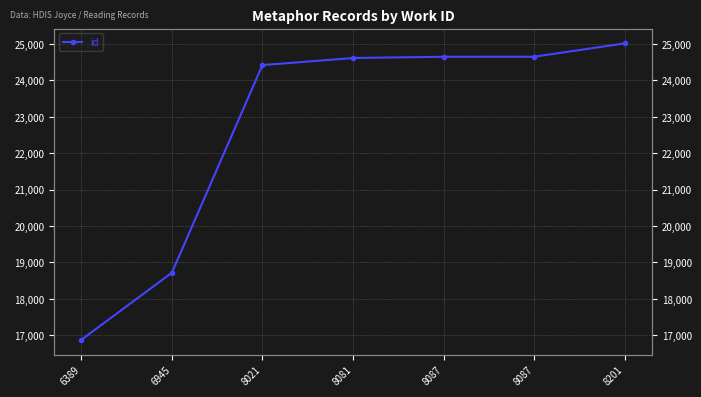

What is the average value?

22704